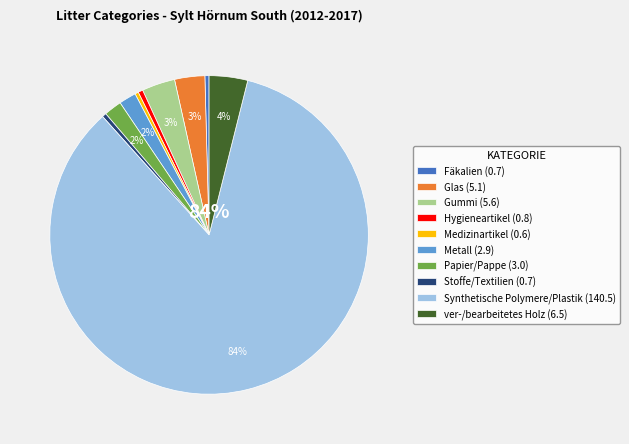

True or false: ver-/bearbeitetes Holz accounts for 4% of the total.

True